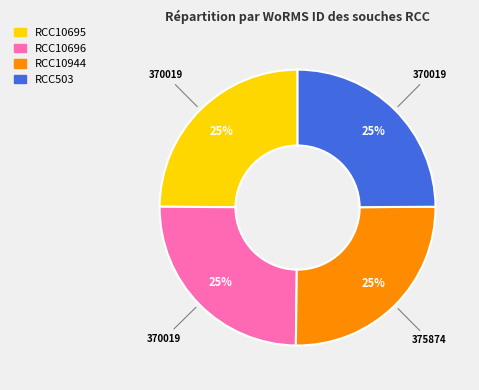

What is the ratio of the value at RCC10944 to the value at RCC503?

1.0